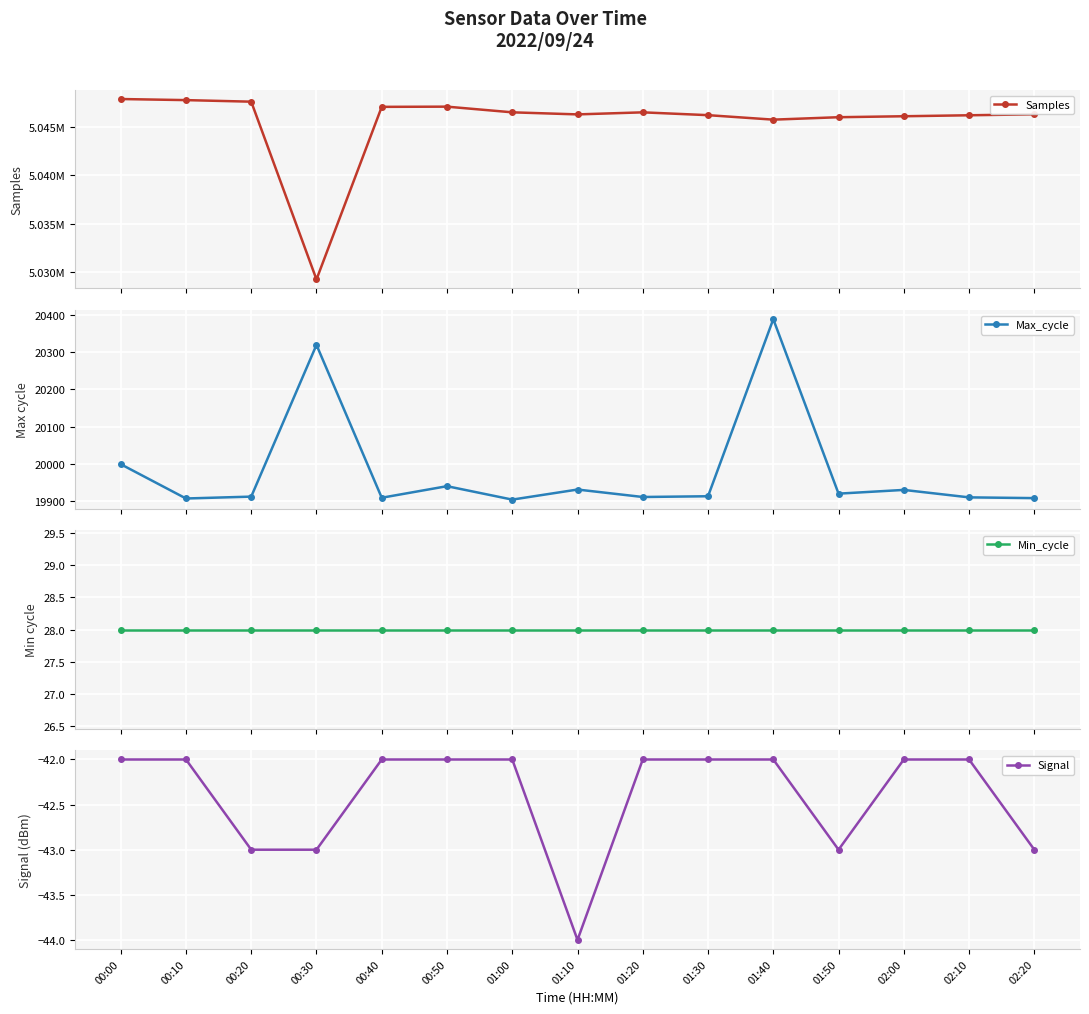

What is the difference between the maximum and minimum values in the Samples series?

18635